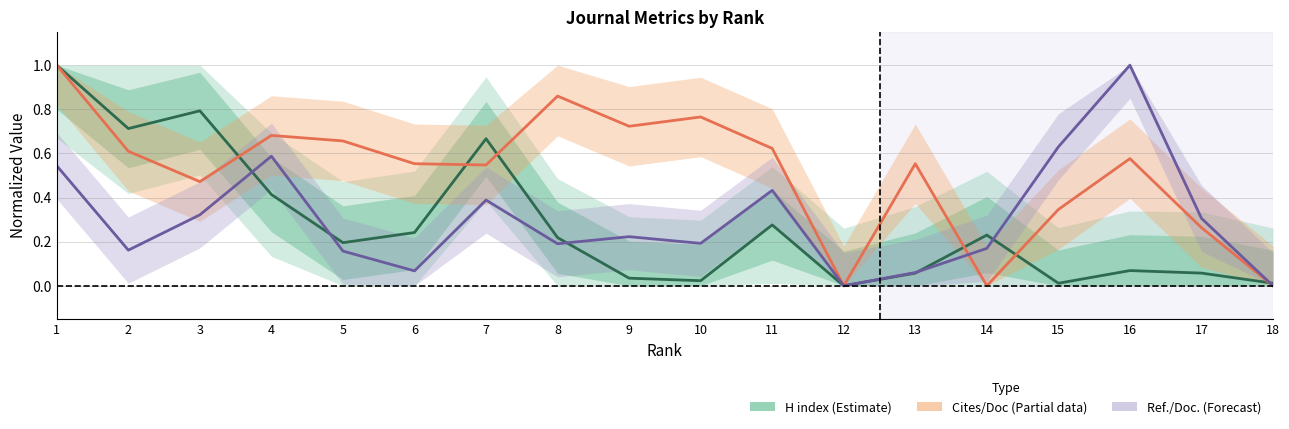

What is the difference between the maximum and minimum values in the Cites / Doc. (2years) series?

1.0